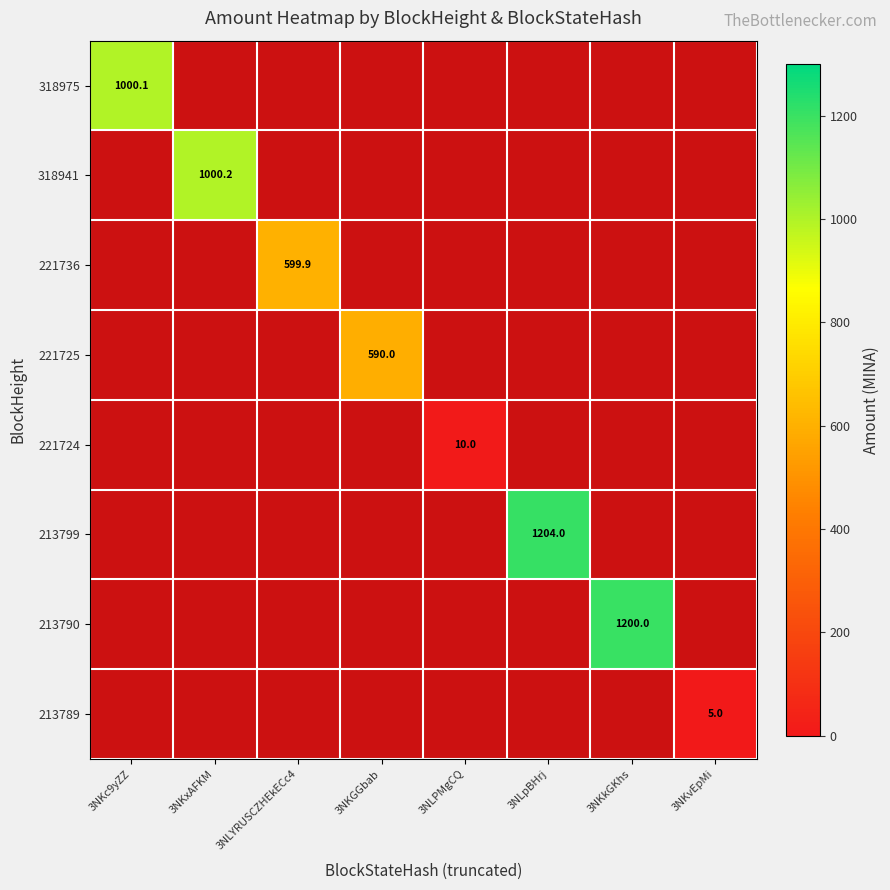

Is it true that 213799 equals -832.3 at 3NKxAFKM?

False